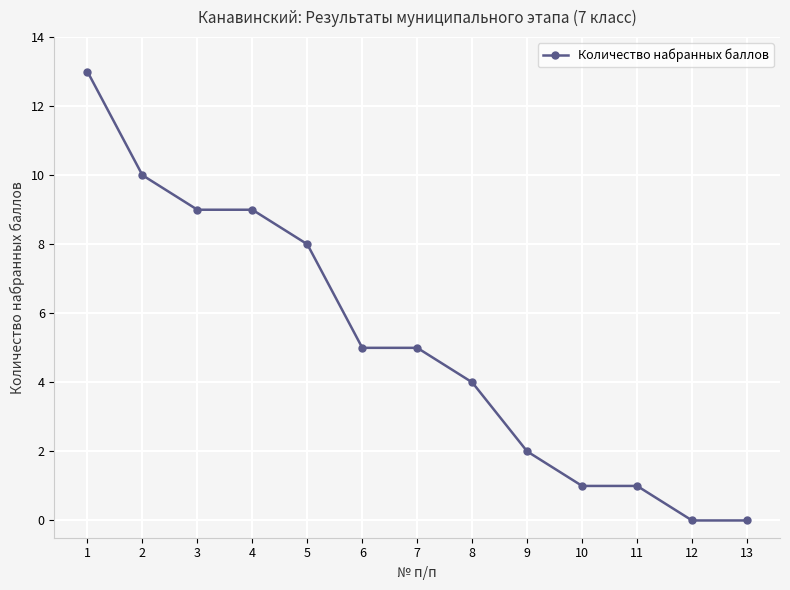

True or false: the data shows 3 at 6.

False